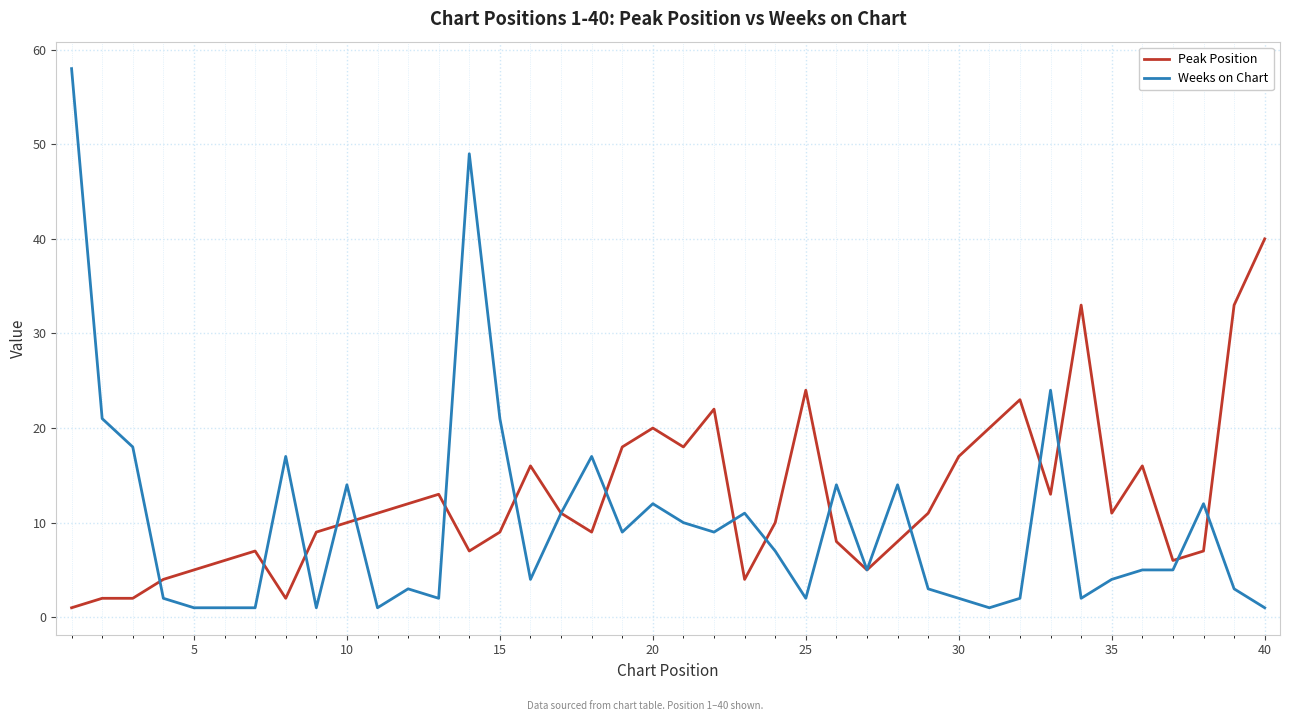

Which series has the largest total across all categories?

Peak Position